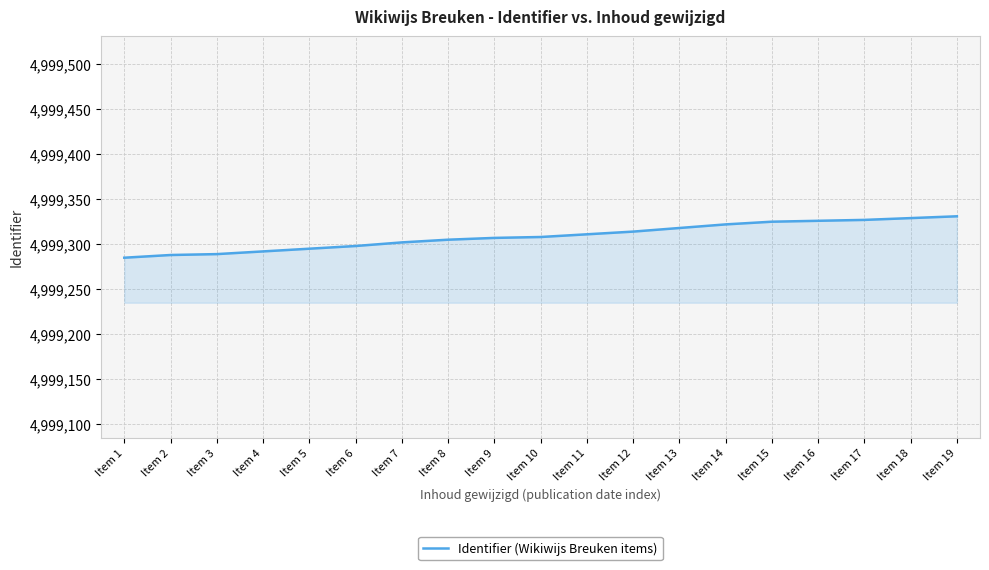

Count the number of data series in this chart.

1